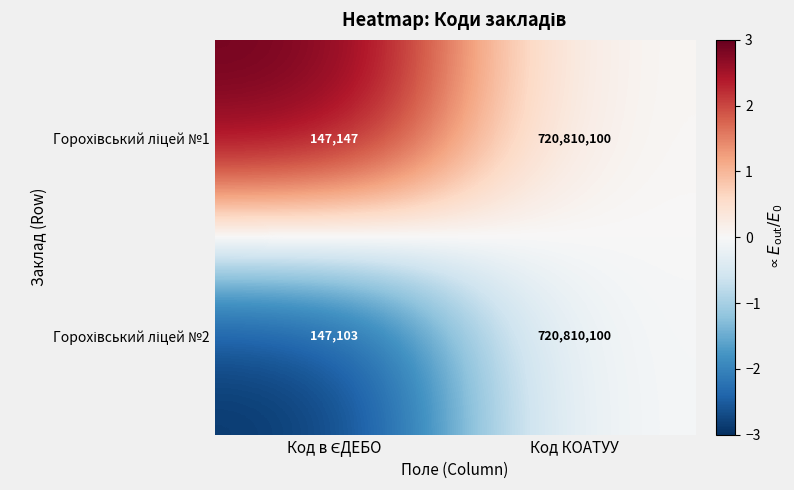

At which category is the sum across all series the highest?

Код КОАТУУ